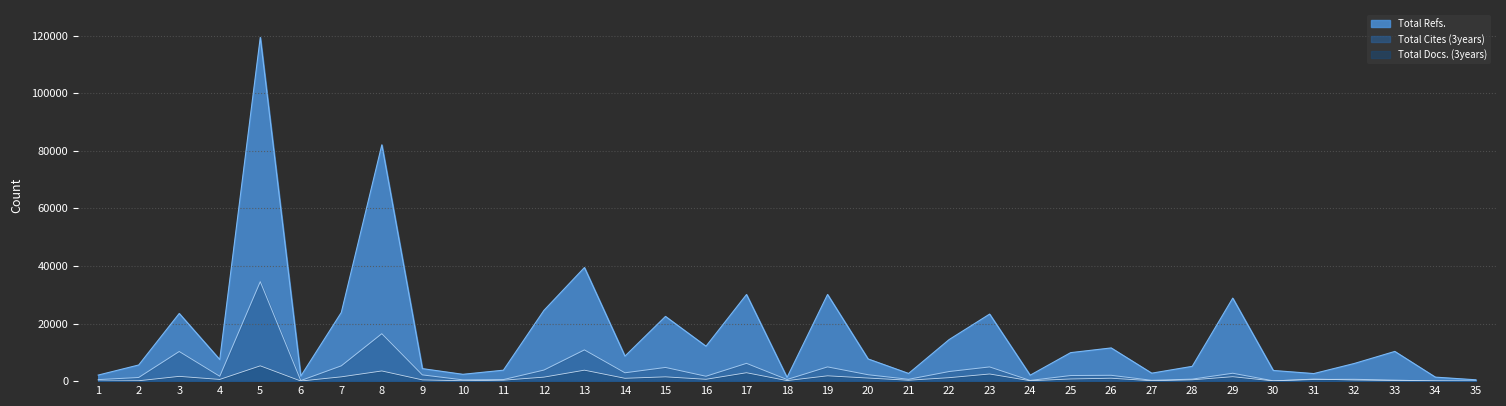

True or false: Total Refs. and Total Cites (3years) cross at least once.

False